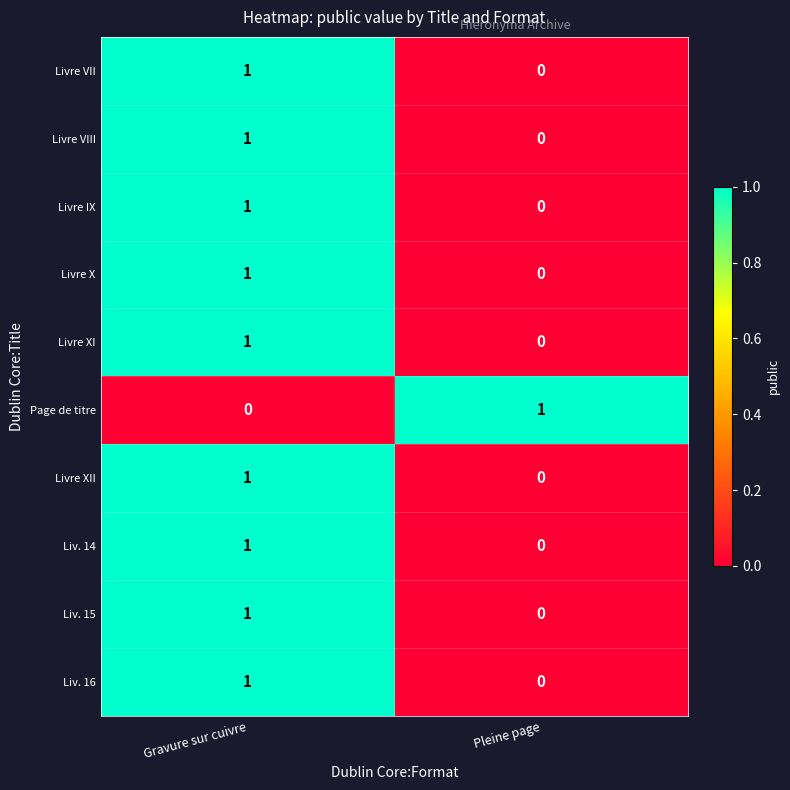

What is the spread (max minus min) of values at Gravure sur cuivre?

1